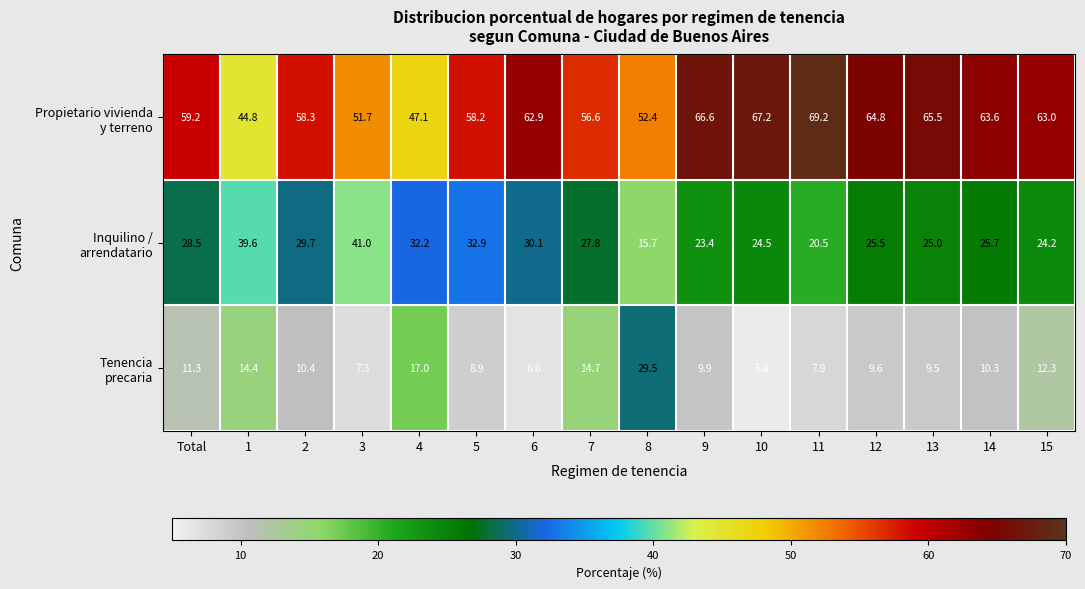

At how many categories does at least one series exceed 37?

16